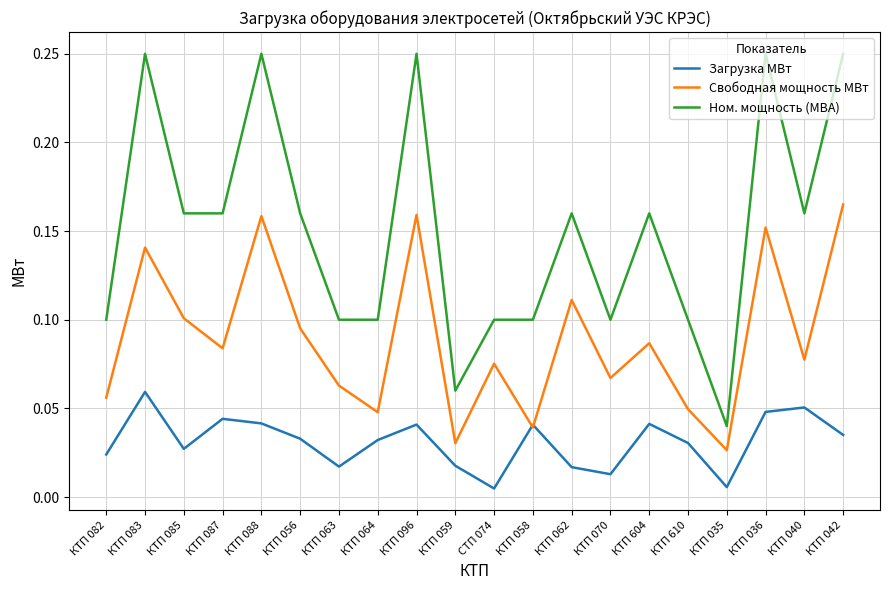

True or false: Загрузка МВт and Ном. мощность (МВА) intersect in this chart.

False